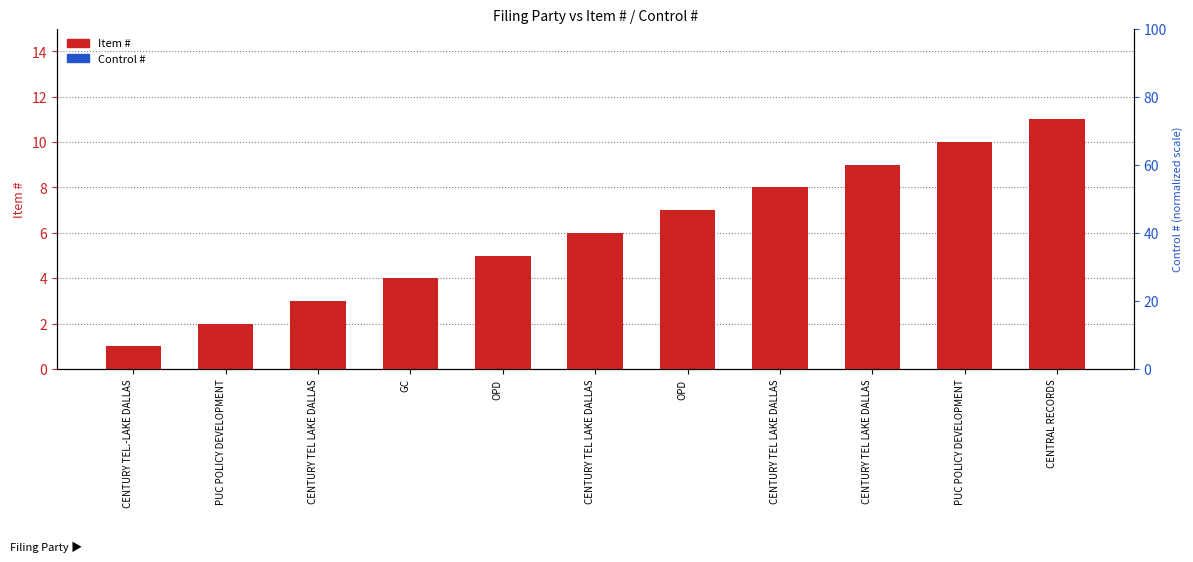

True or false: Item # has a value of 9 at CENTURY TEL LAKE DALLAS.

True